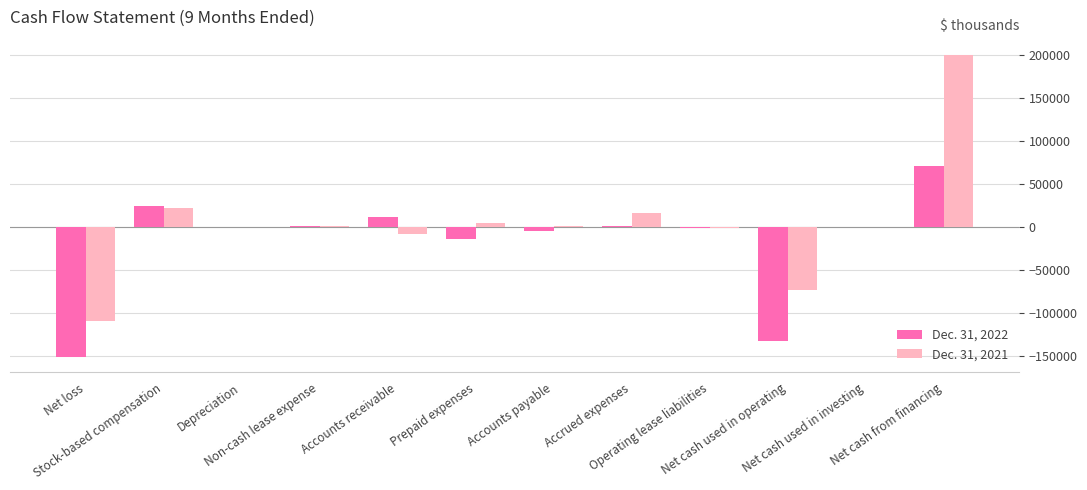

At which category is the sum across all series the highest?

Net cash from financing